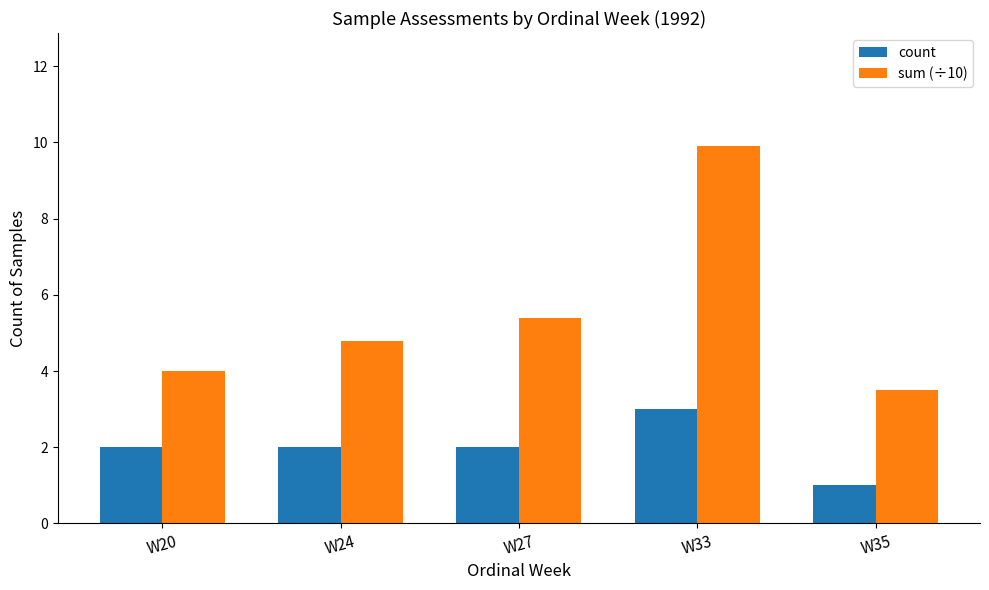

At how many categories does at least one series exceed 7?

1